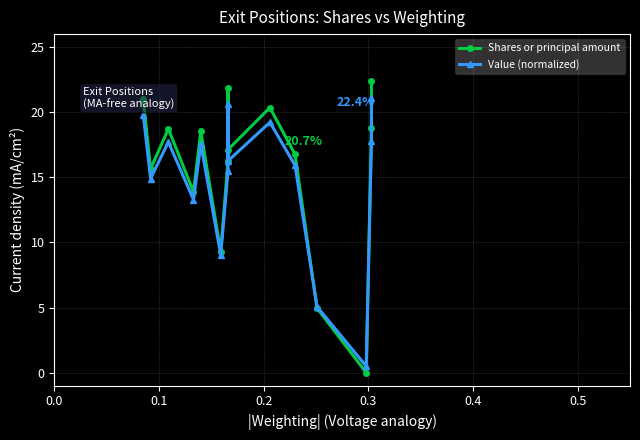

Reading left to right, transcribe all the data shown in this chart.

Shares or principal amount: 22.4	18.8	0.0	5.0	16.8	20.4	17.1	21.9	16.3	9.3	18.5	13.9	18.7	15.7	21.0
Value (normalized): 21.1	17.8	0.5	5.1	15.9	19.2	16.3	20.6	15.5	9.1	17.6	13.3	17.7	14.9	19.8